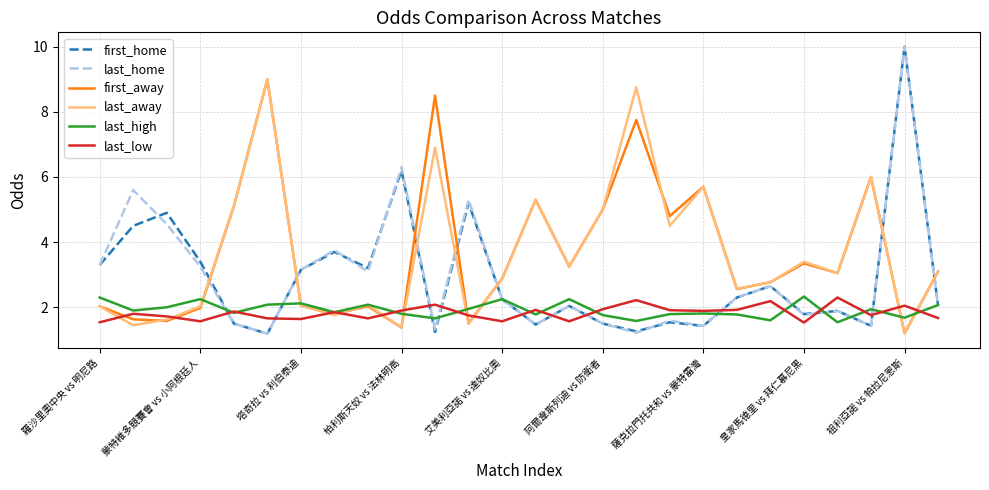

How many lines are shown in the chart?

6